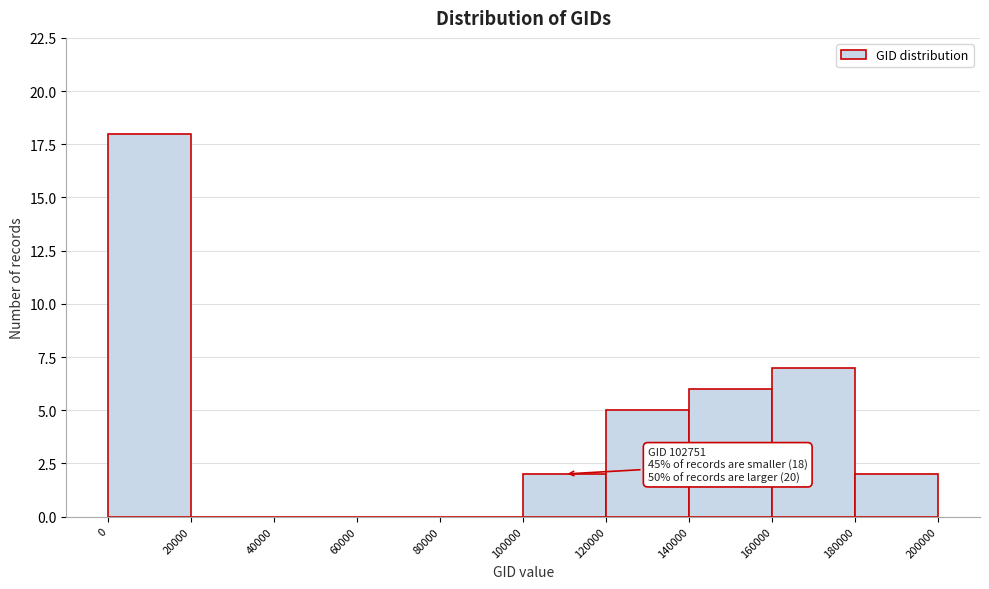

Which range on the x-axis has the tallest bar?

0 to 20000